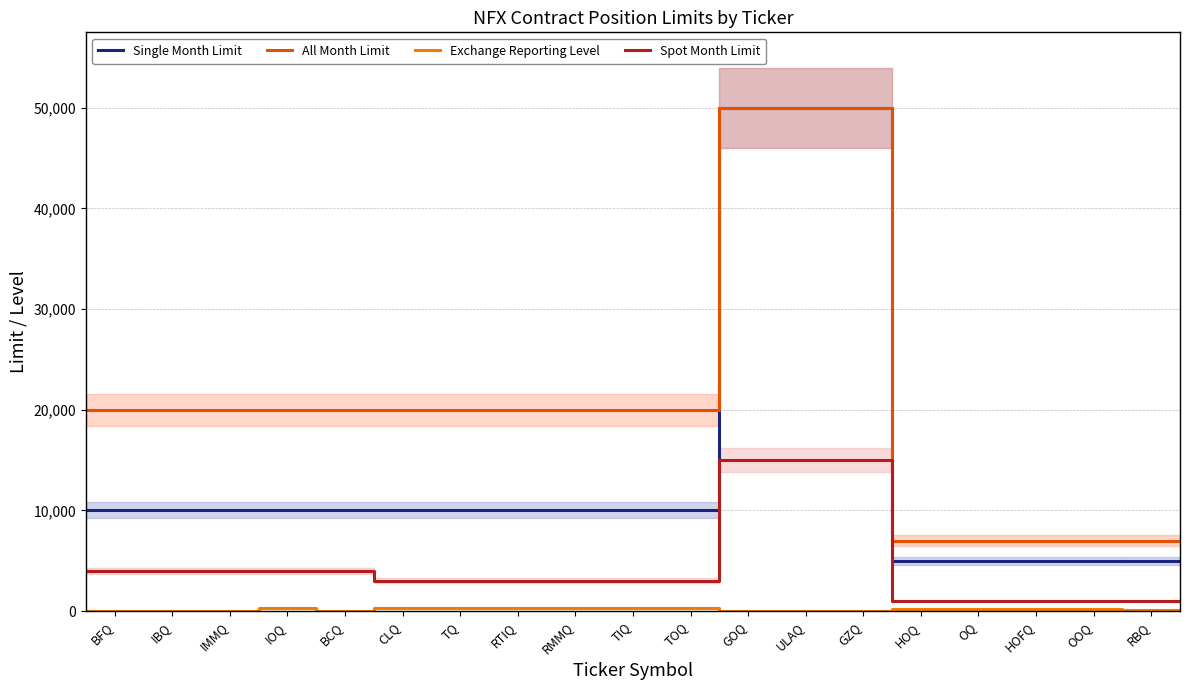

How many data points in Exchange Reporting Level are less than 250?

8